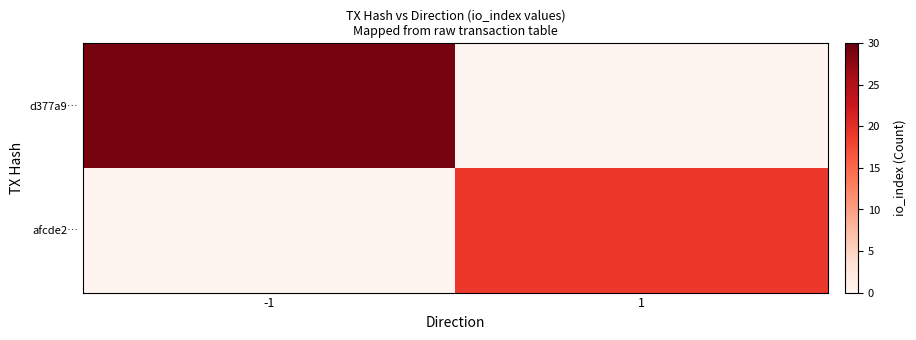

How many data points does each series have?

2